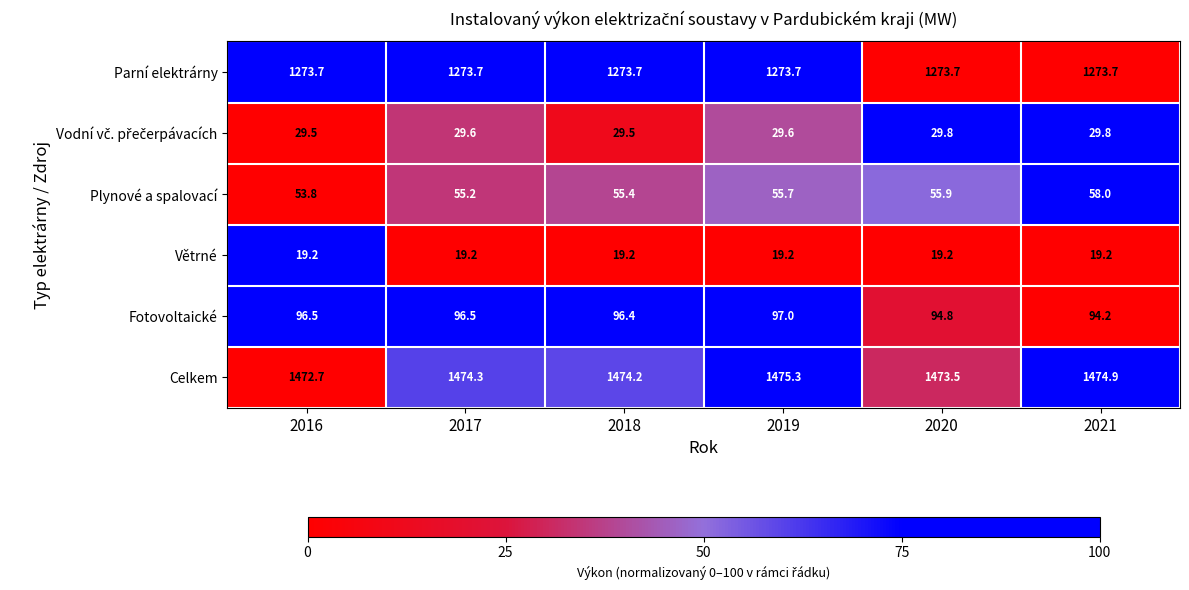

True or false: Celkem has a value of 1473.5 at 2020.

True